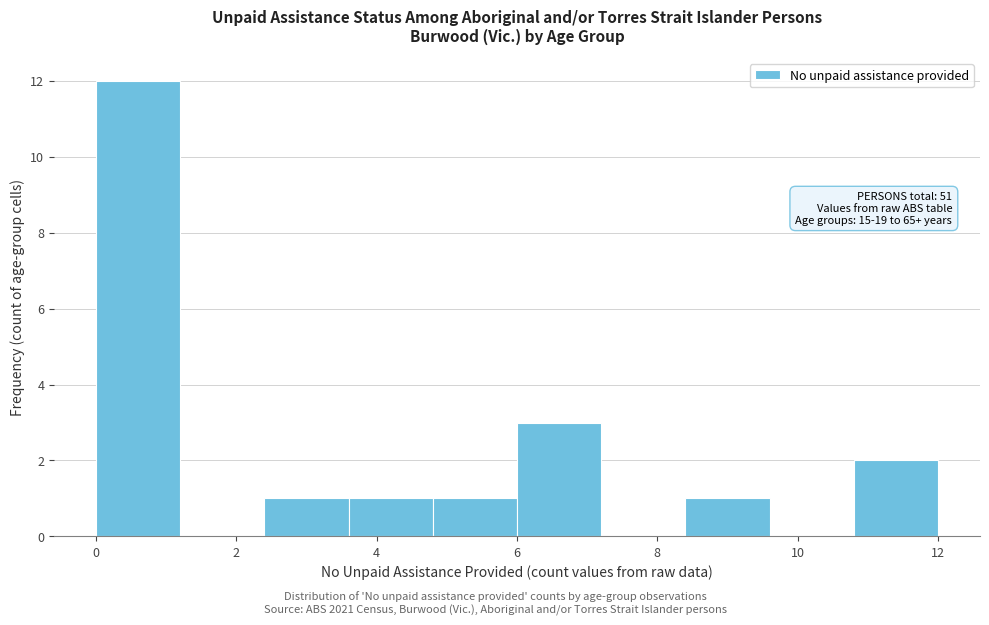

Which range on the x-axis has the tallest bar?

0.0 to 1.2